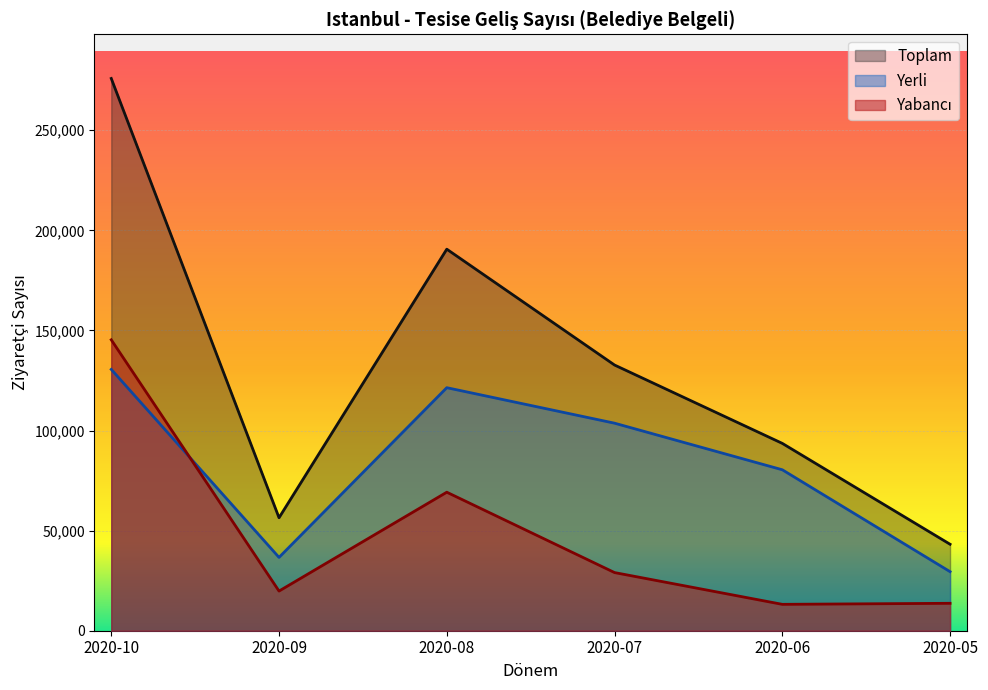

Reading left to right, transcribe all the data shown in this chart.

Yabancı: 2020-10=145328	2020-09=19809	2020-08=69194	2020-07=29048	2020-06=13180	2020-05=13698
Yerli: 2020-10=130544	2020-09=36627	2020-08=121403	2020-07=103677	2020-06=80403	2020-05=29496
Toplam: 2020-10=275872	2020-09=56436	2020-08=190597	2020-07=132725	2020-06=93583	2020-05=43194